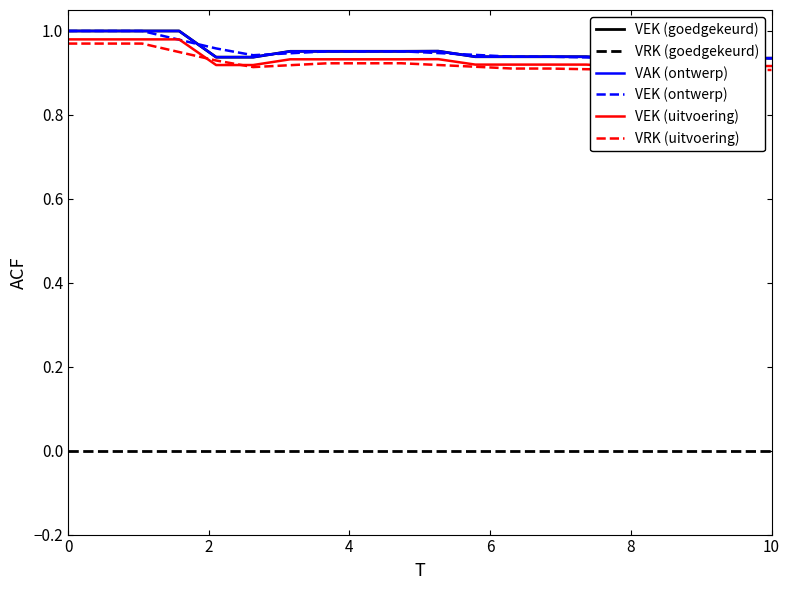

Is it true that VEK (ontwerp) equals 0.3 at 6?

False